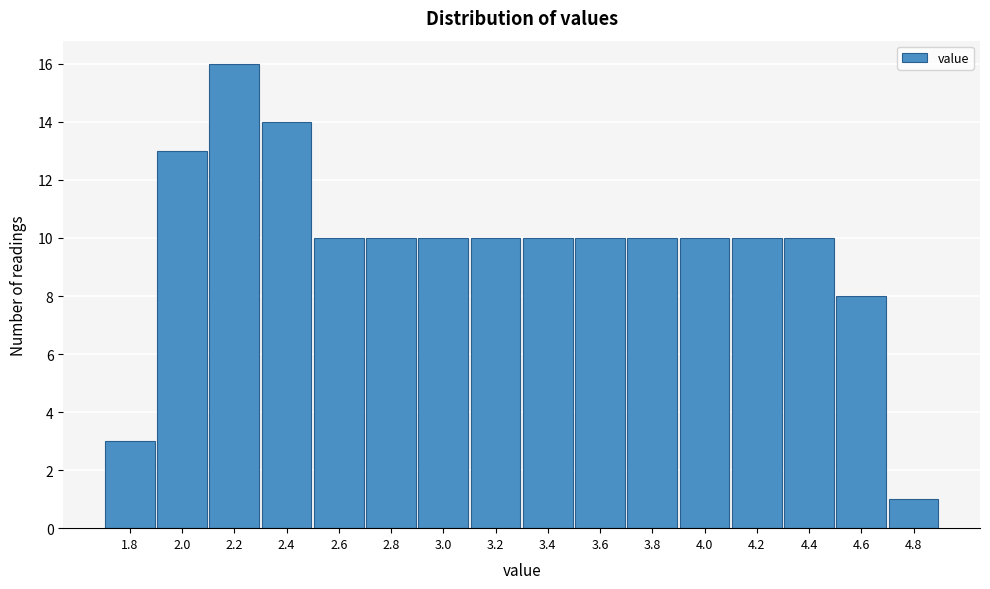

Reading left to right, extract all data points from this chart.

1.8=3	2.0=13	2.2=16	2.4=14	2.6=10	2.8=10	3.0=10	3.2=10	3.4=10	3.6=10	3.8=10	4.0=10	4.2=10	4.4=10	4.6=8	4.8=1